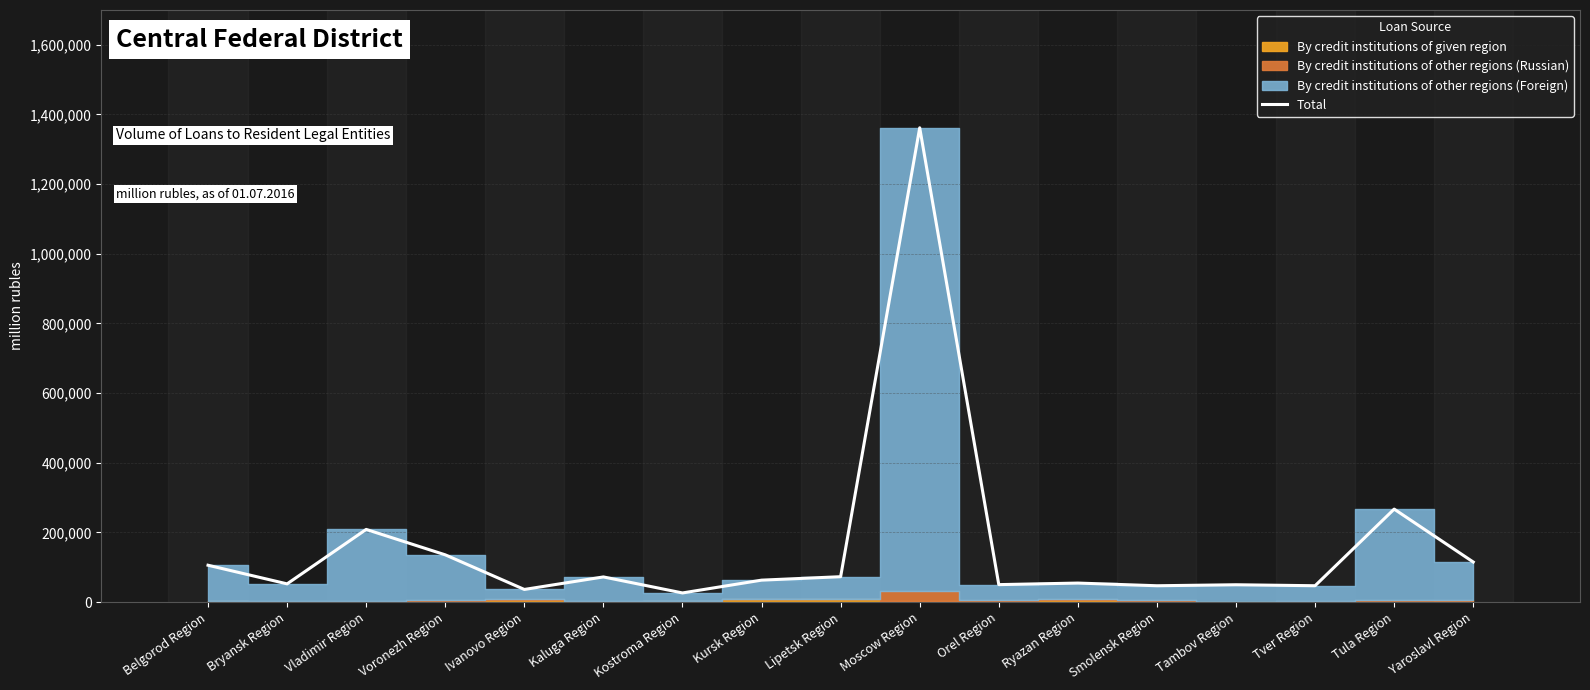

Reading left to right, extract all data points from this chart.

105925	52422	208749	135774	36403	72344	26366	63107	73017	1361832	50249	54721	47029	49893	47078	267079	115144